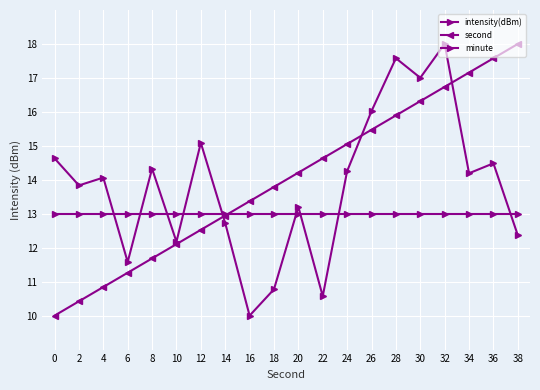

What is the value of the minute point at the 18th from the left?

13.0